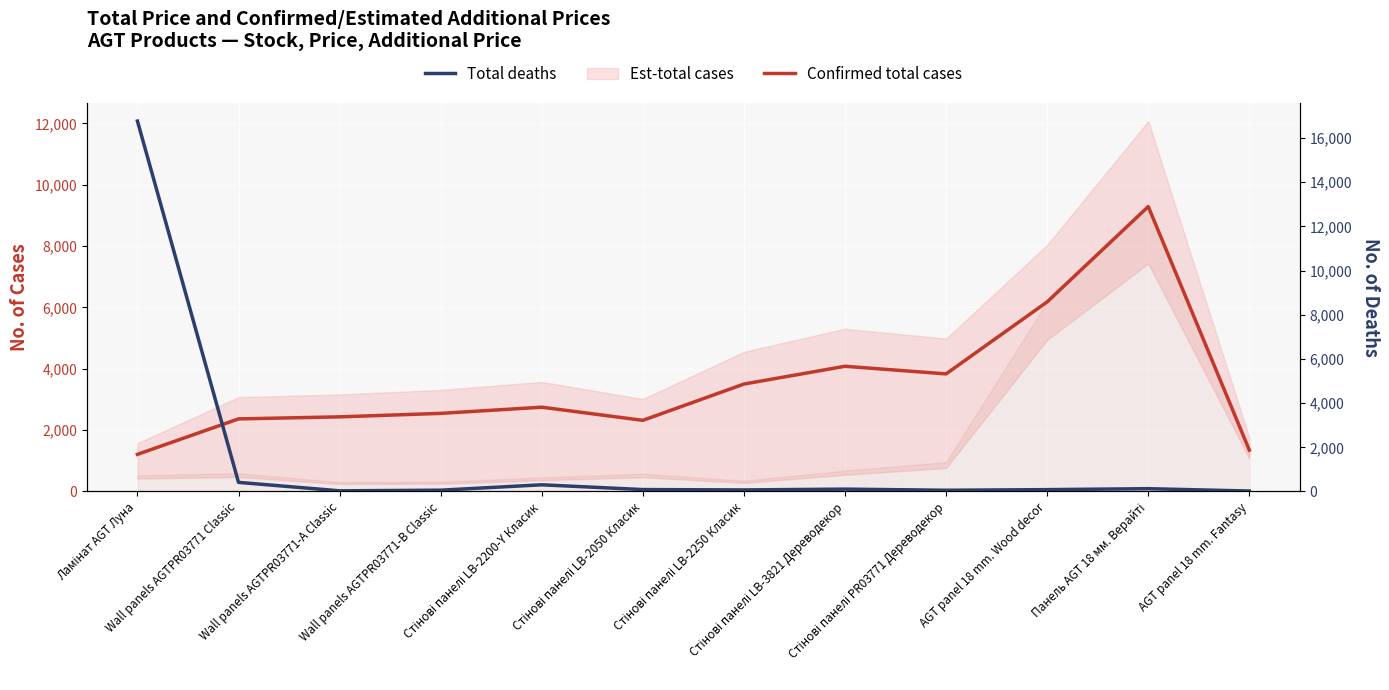

What is the difference between the second highest and second lowest values in the Total deaths series?

383.0